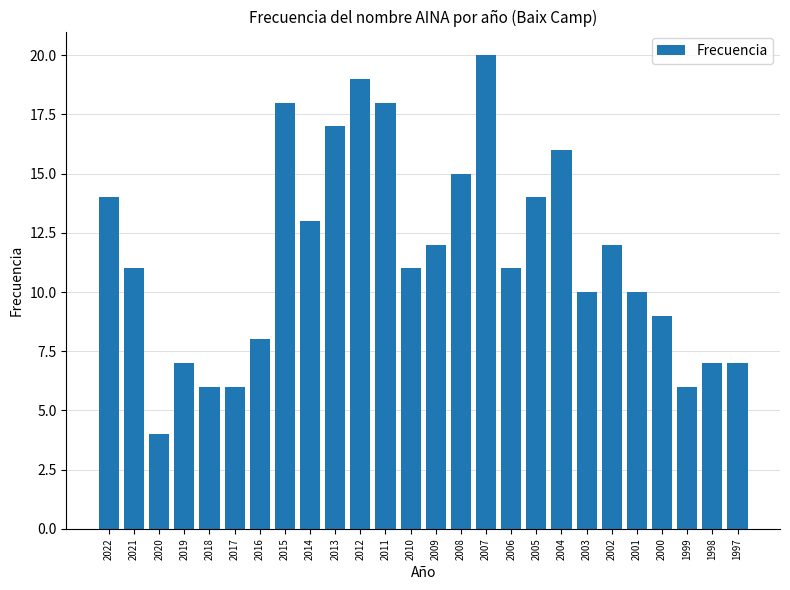

The chart shows a value of 6 at 2014. True or false?

False